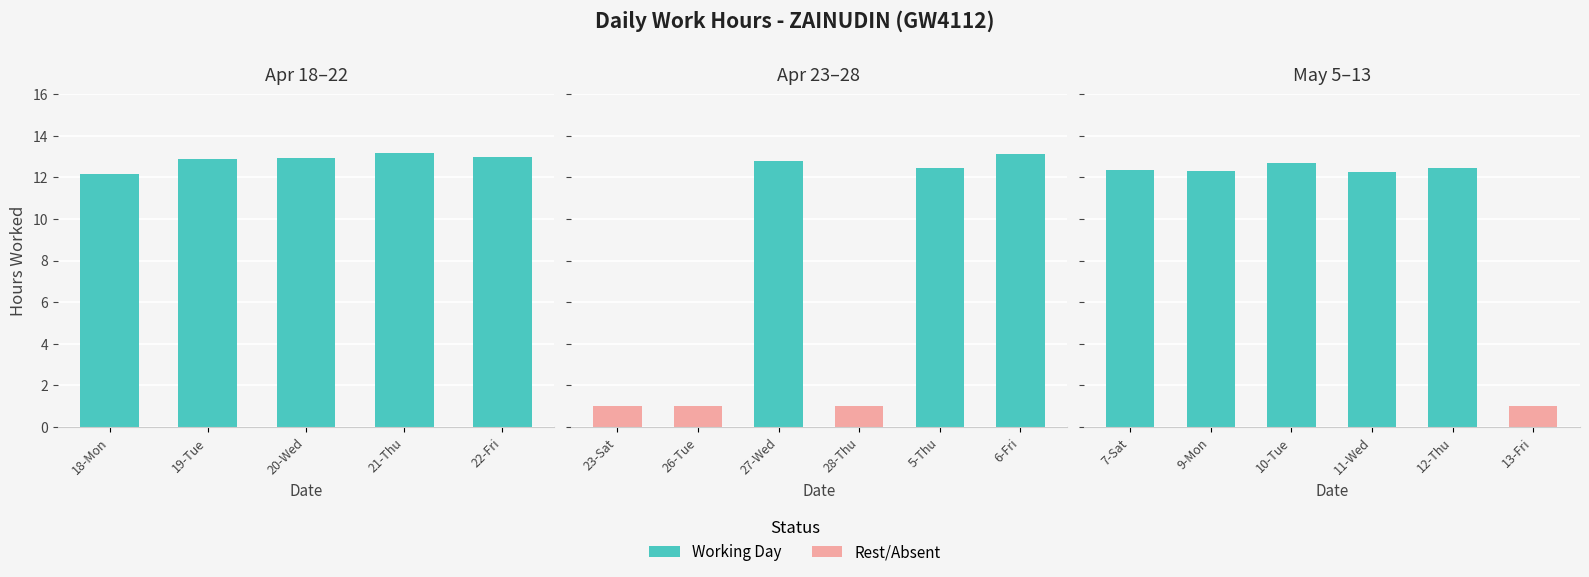

Where does the data first go above 12?

7-Sat